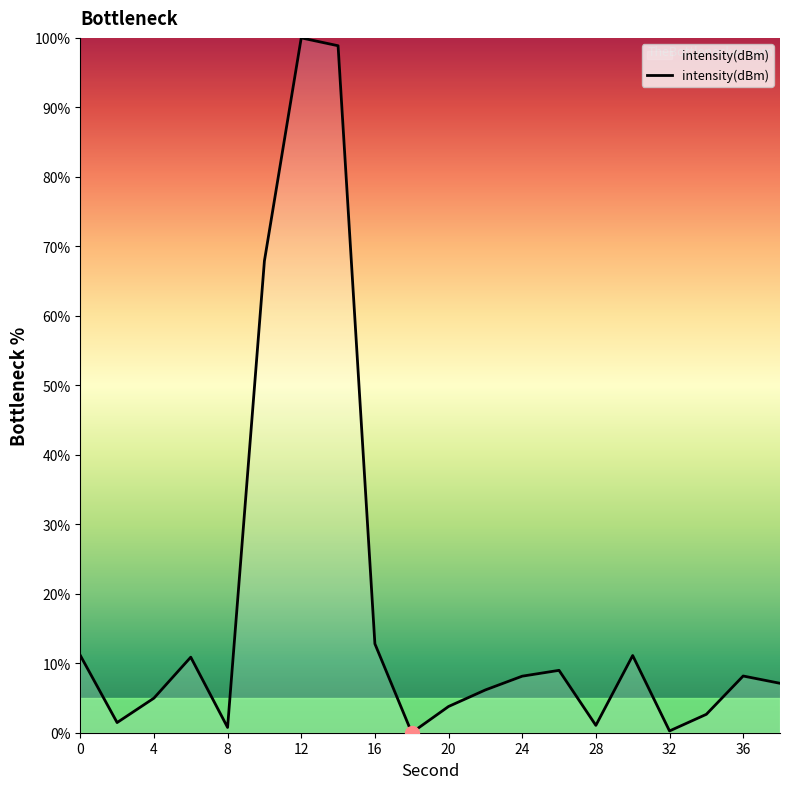

What is the difference between the maximum and minimum values?

100.0